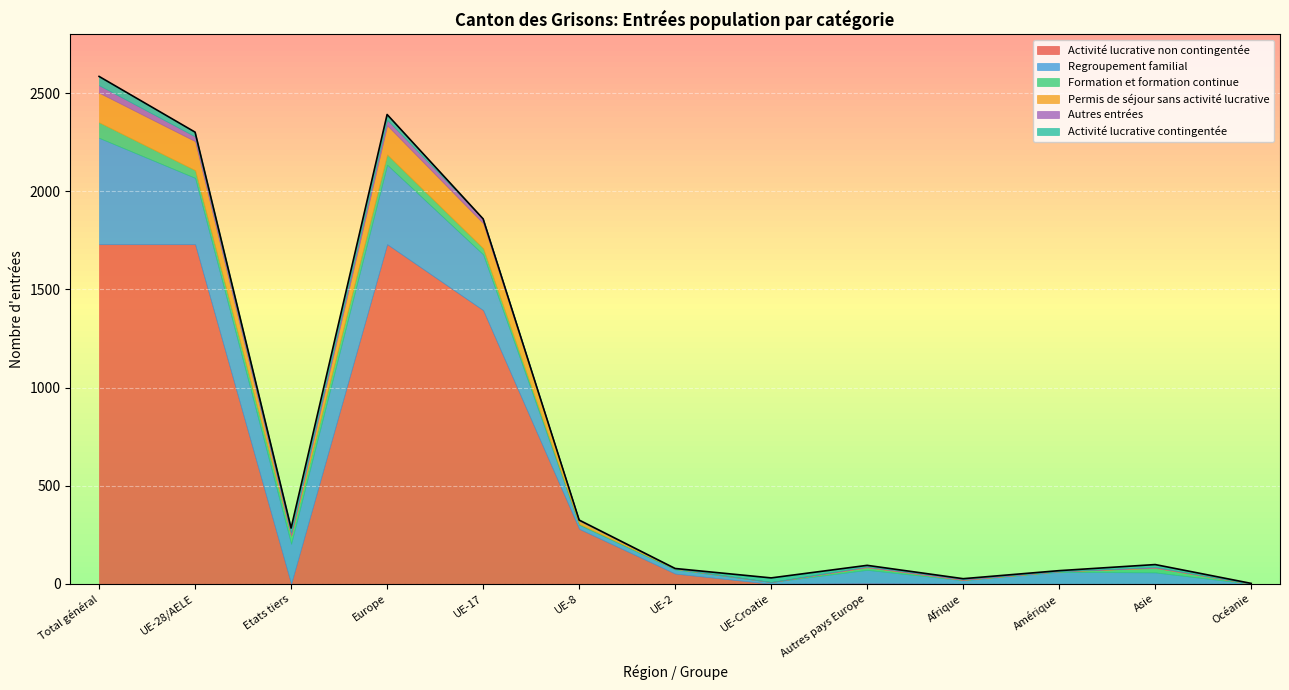

Count the number of categories in the chart.

13